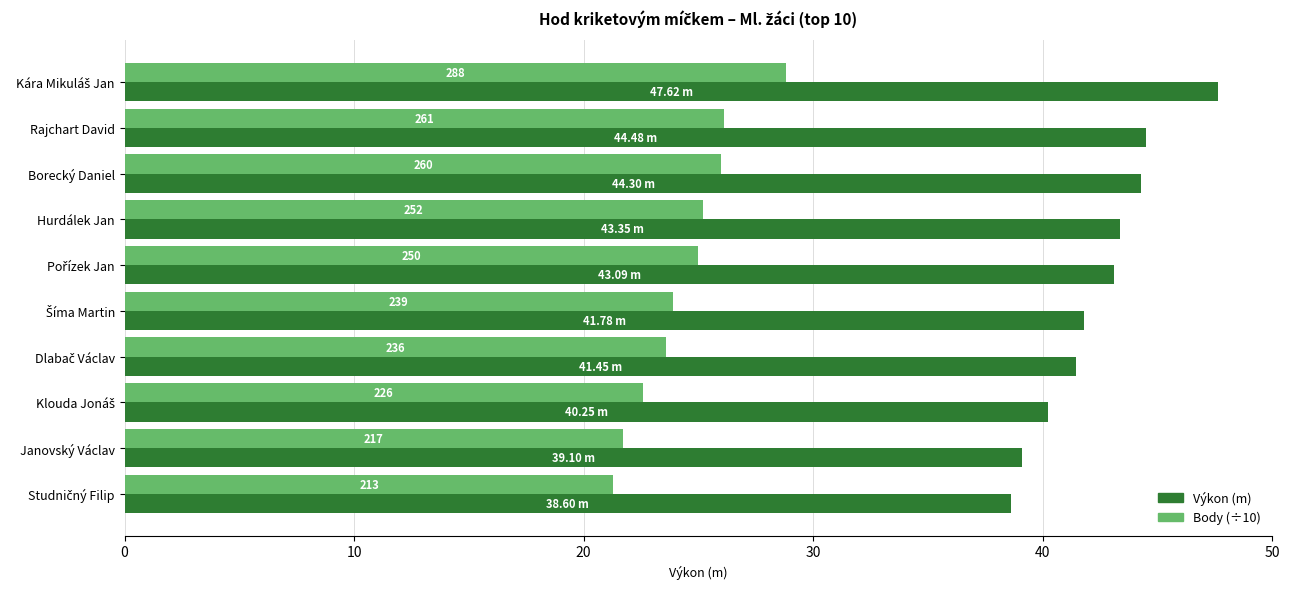

At how many categories does at least one series exceed 40?

8